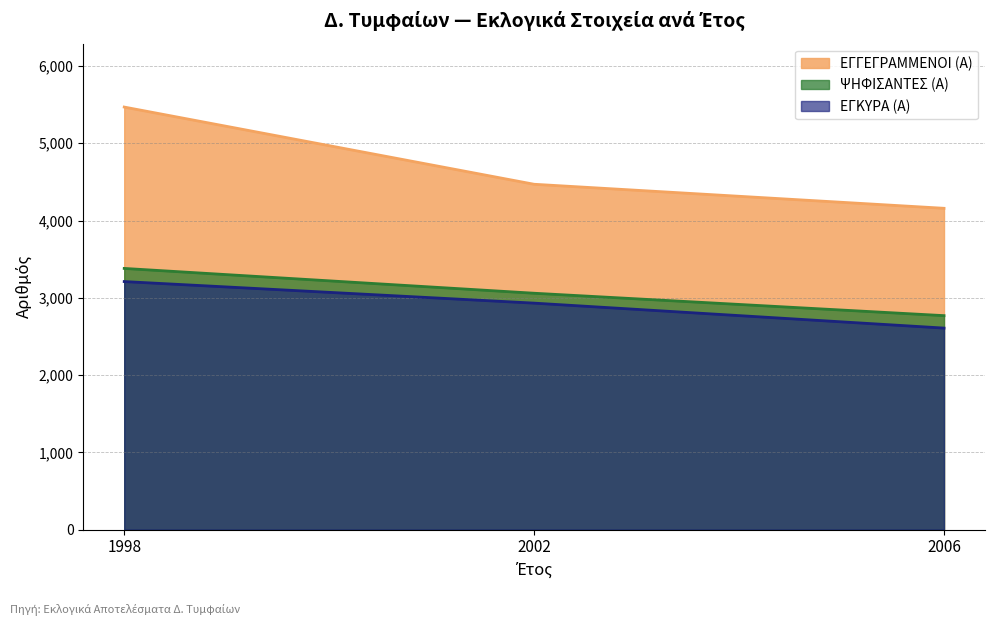

At how many categories does at least one series exceed 2967?

3